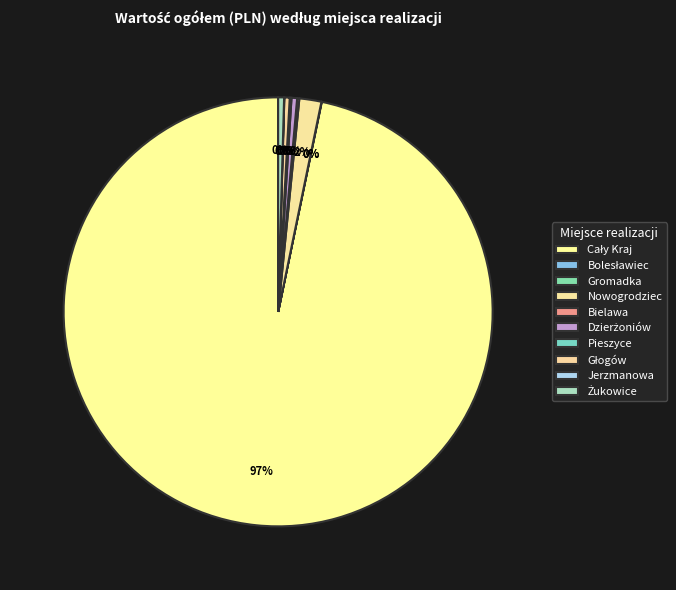

What is the smallest slice in the pie chart?

Gromadka